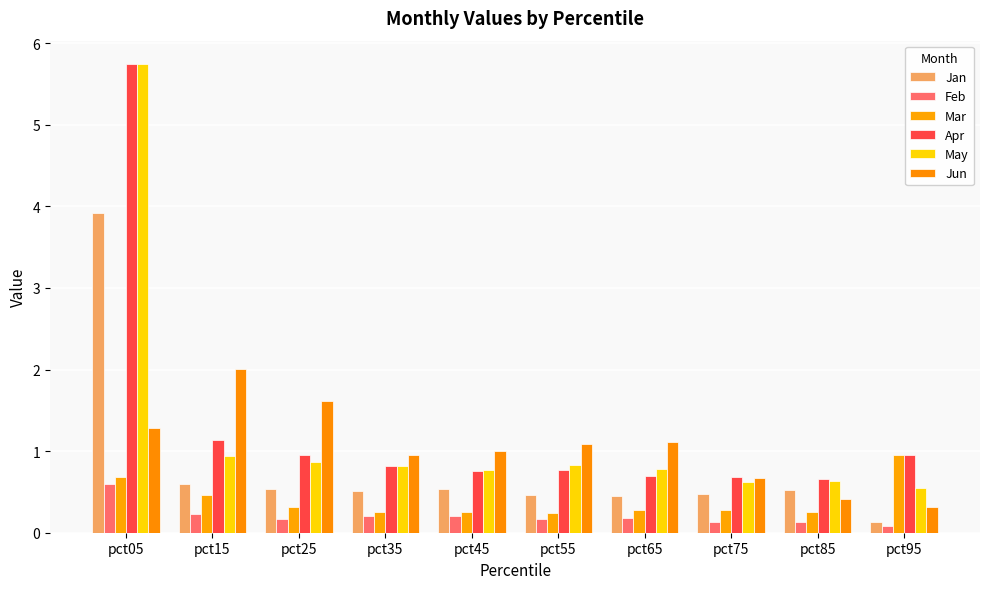

How many groups of bars are there?

10